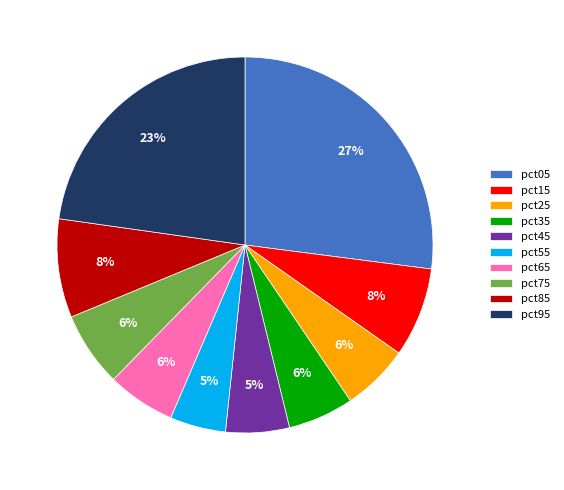

To the nearest percent, what is the difference between the largest and smallest slice percentages?

22%